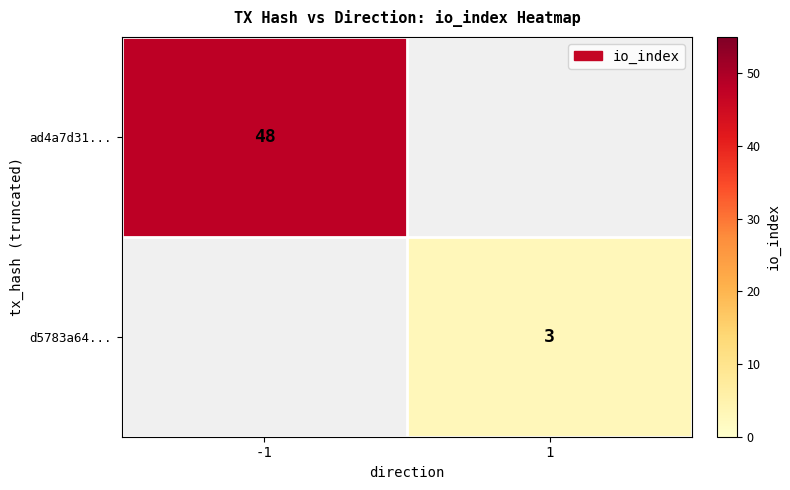

How many series are shown in this chart?

2